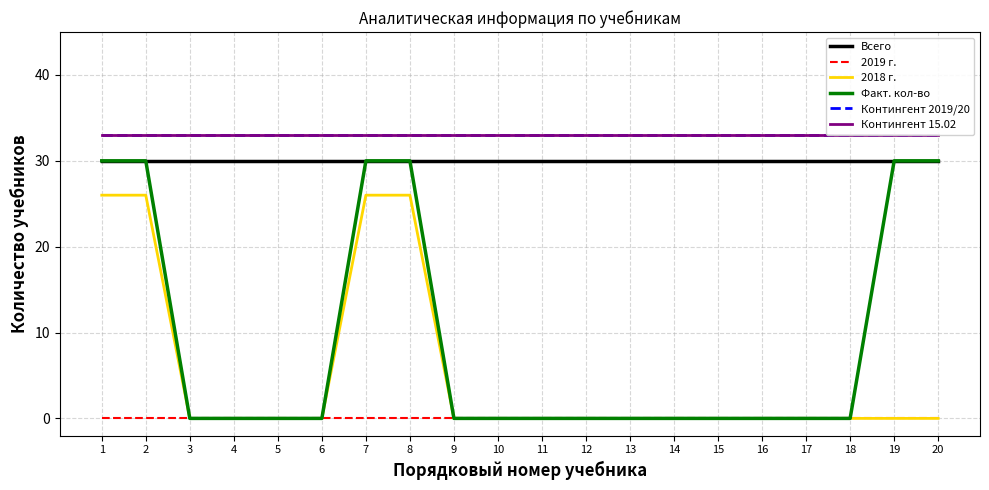

Is it true that 2019 г. equals 0 at 5?

True